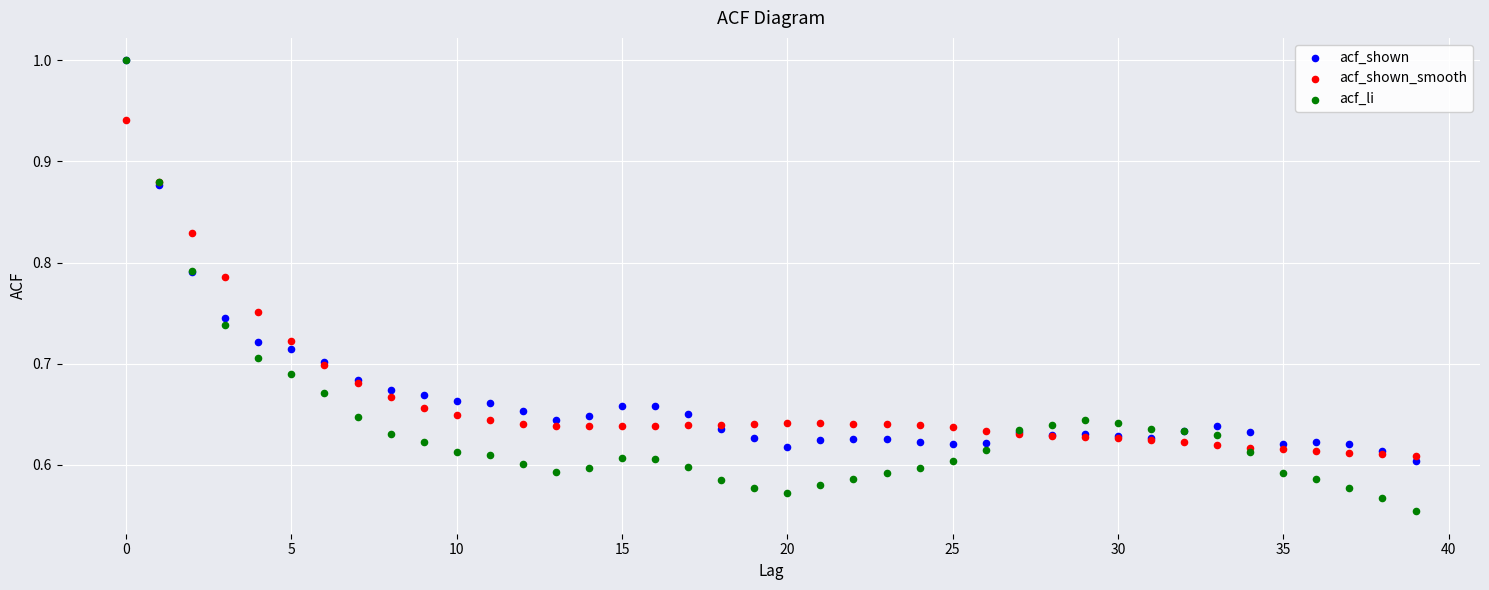

Which series has the largest Y range (max minus min)?

acf_li